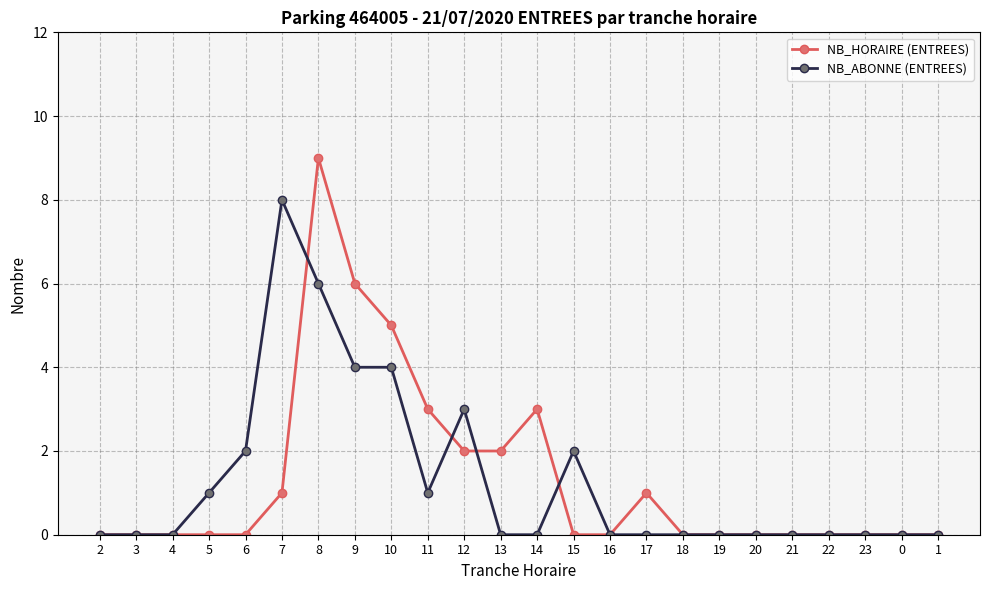

True or false: NB_HORAIRE (ENTREES) has more than 0 points higher than both neighbors.

True